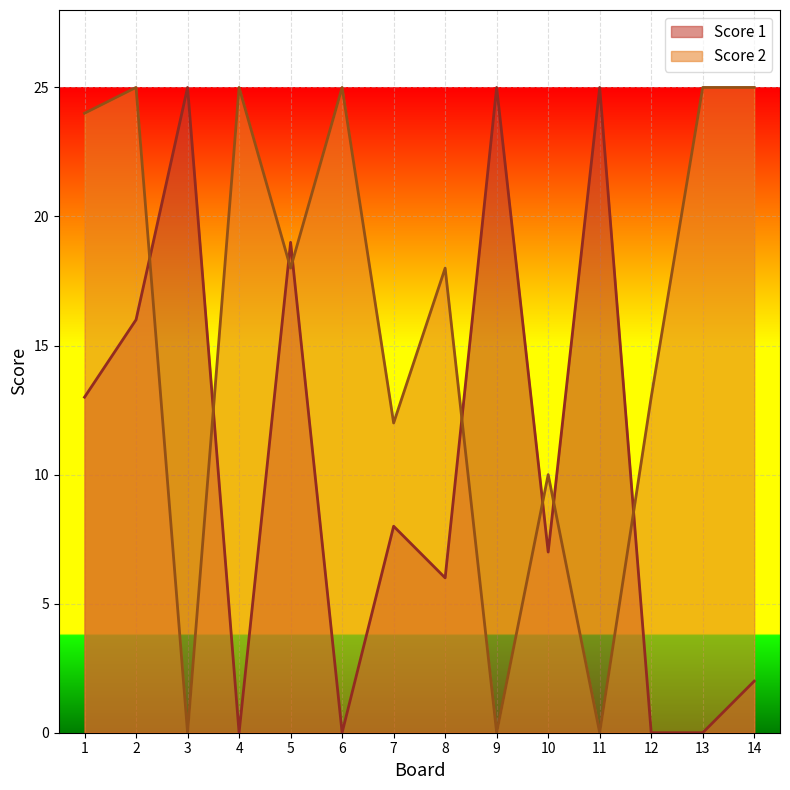

What is the difference between the second highest and second lowest values in the Score 1 series?

25